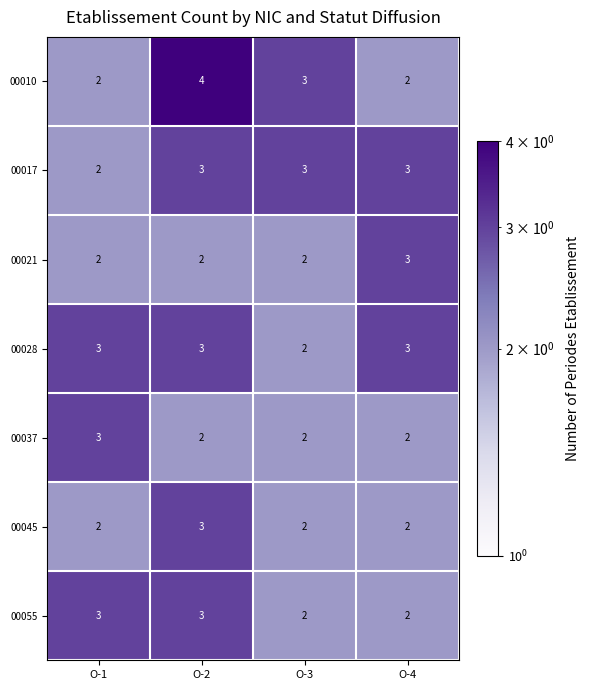

At which category is the sum across all series the highest?

O-2